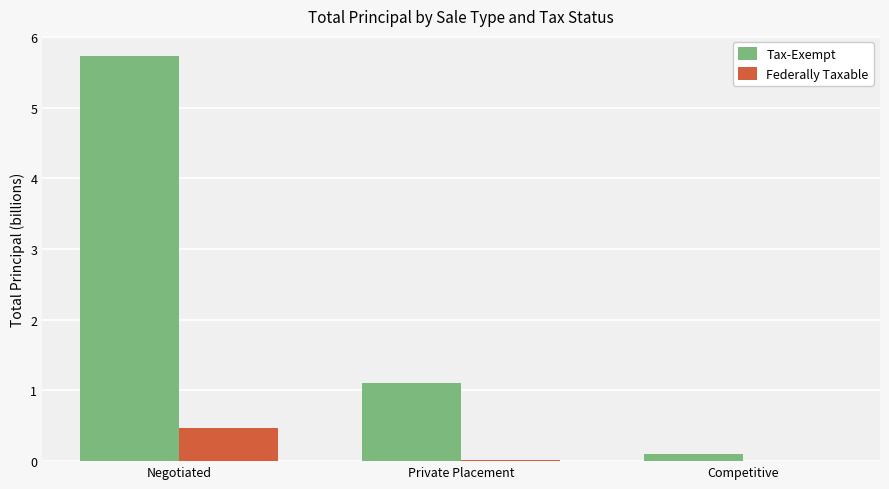

What is the sum of all Tax-Exempt values?

6.9